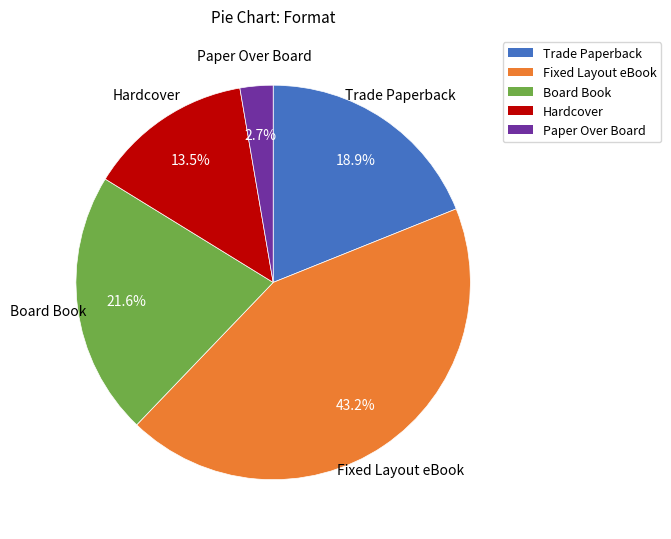

How many slices are in this pie chart?

5